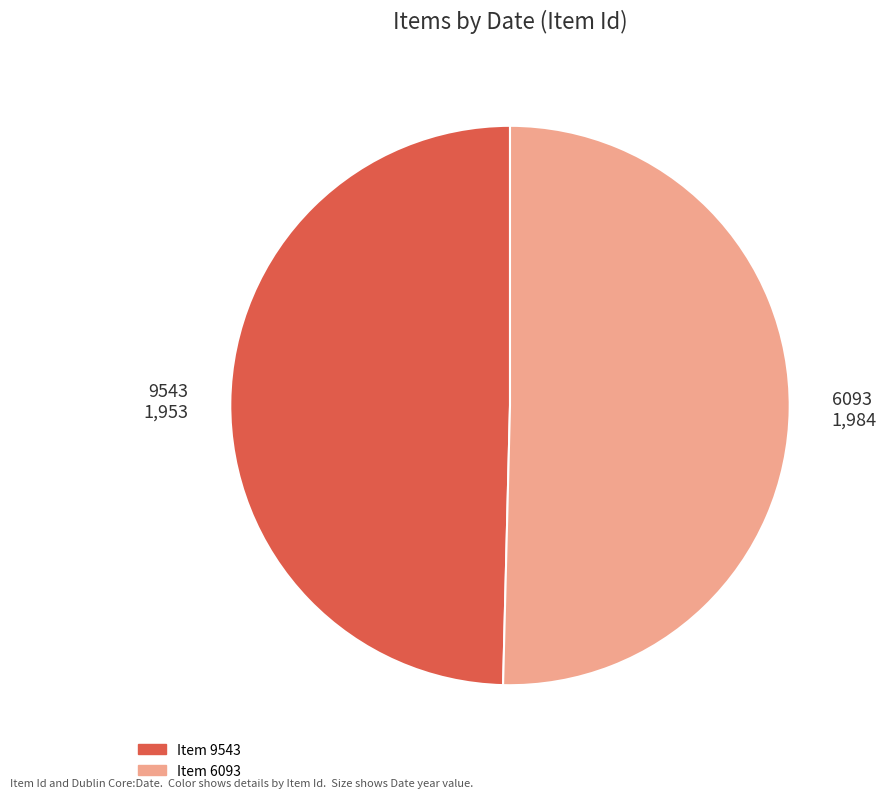

Is it true that 9543 is 41% of the pie?

False